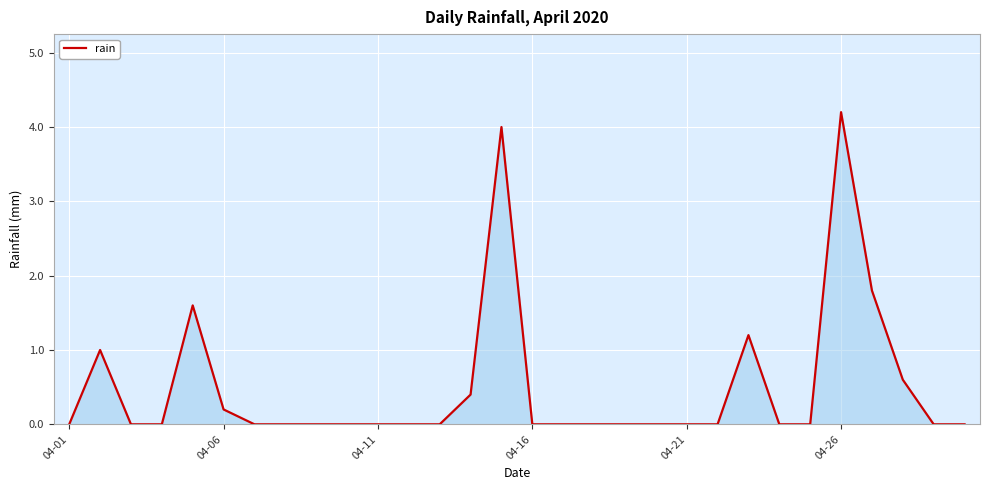

What is the difference between the maximum and minimum values?

4.2